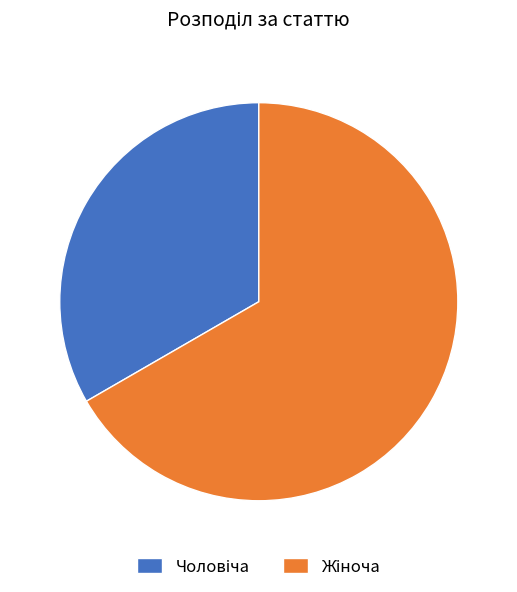

Is there a majority slice in this chart?

Yes